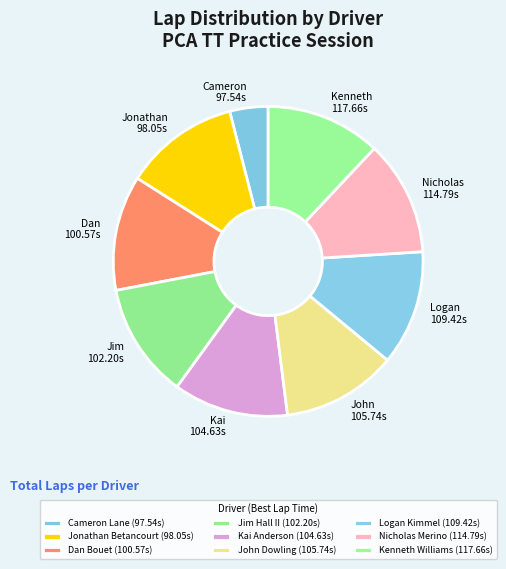

Is it true that John Dowling is 12% of the pie?

True